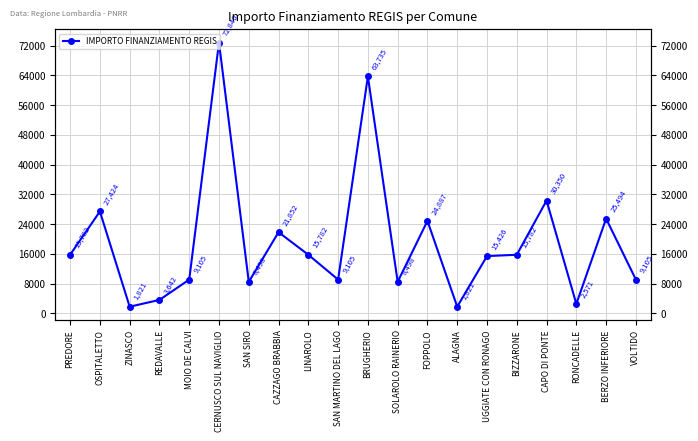

What is the greatest value displayed?

72840